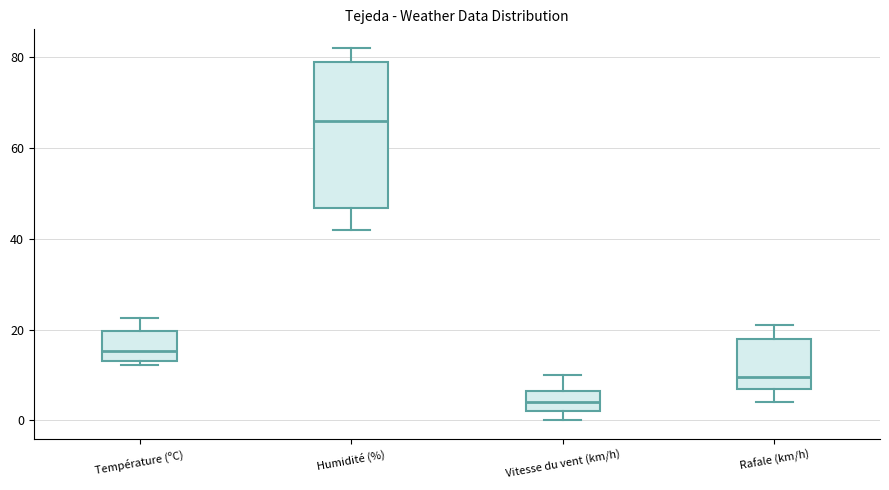

Which box is the tallest, from its lower edge to its upper edge?

Humidité (%)